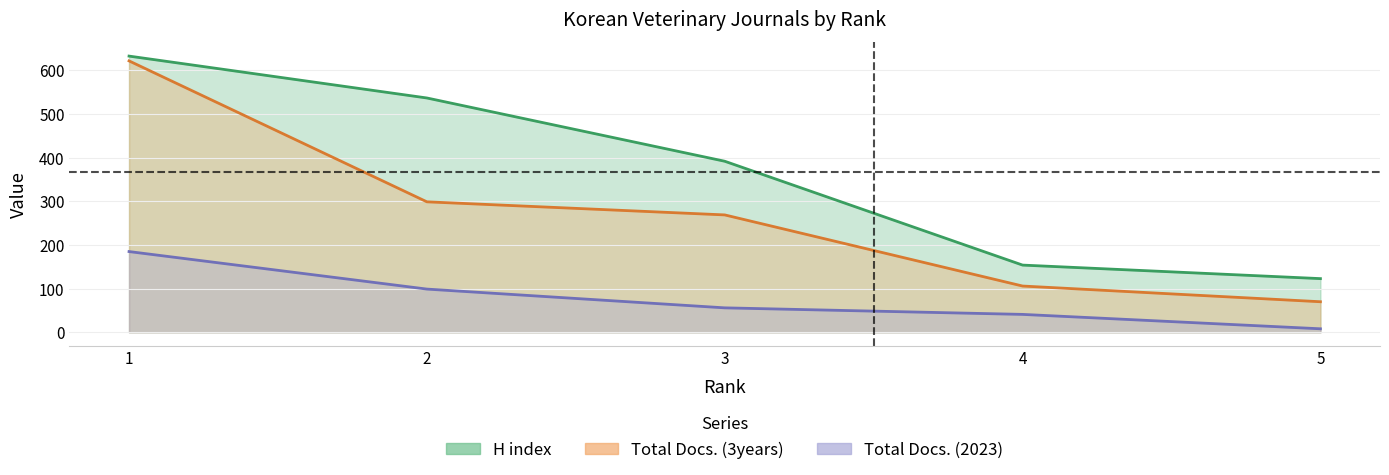

True or false: Total Docs. (3years) and H index cross at least once.

False